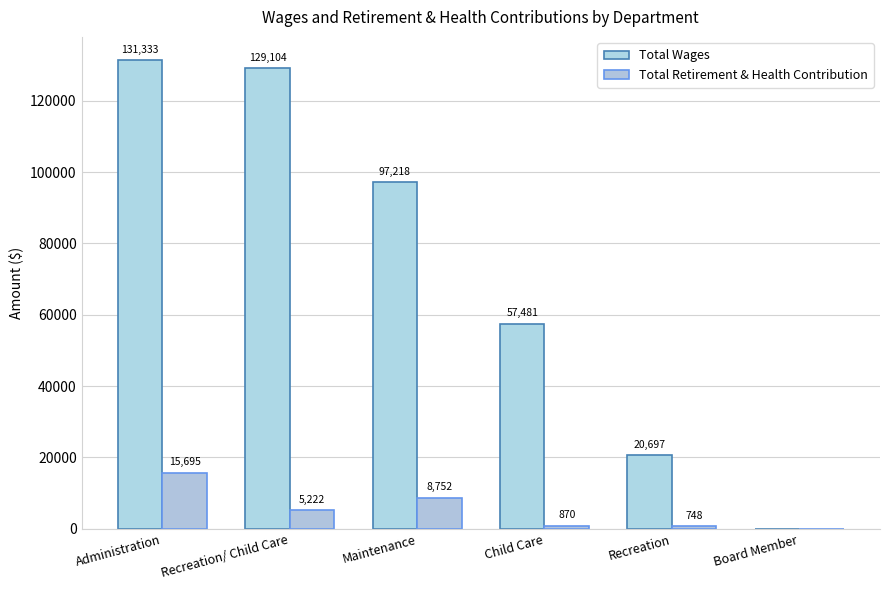

How many positive values does the Total Retirement & Health Contribution series have?

5